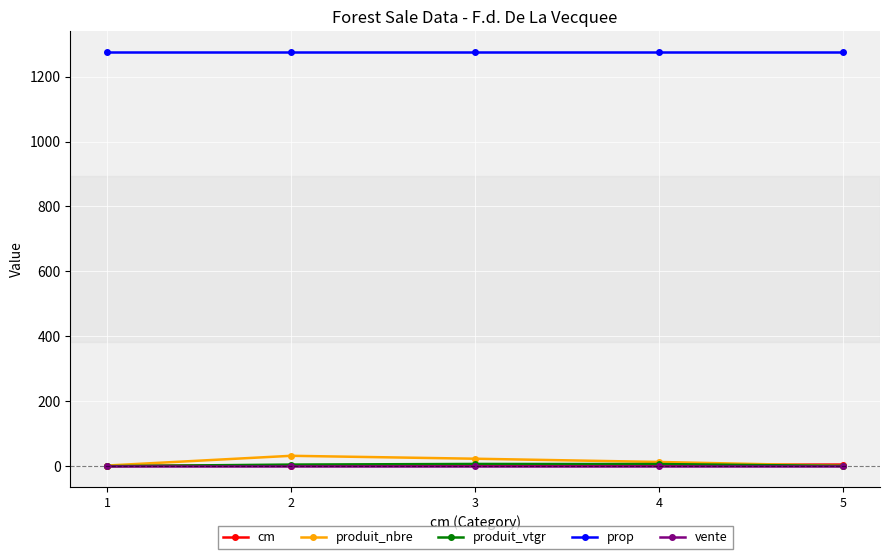

Is the value of cm at 1 greater than the value of prop at 4?

No